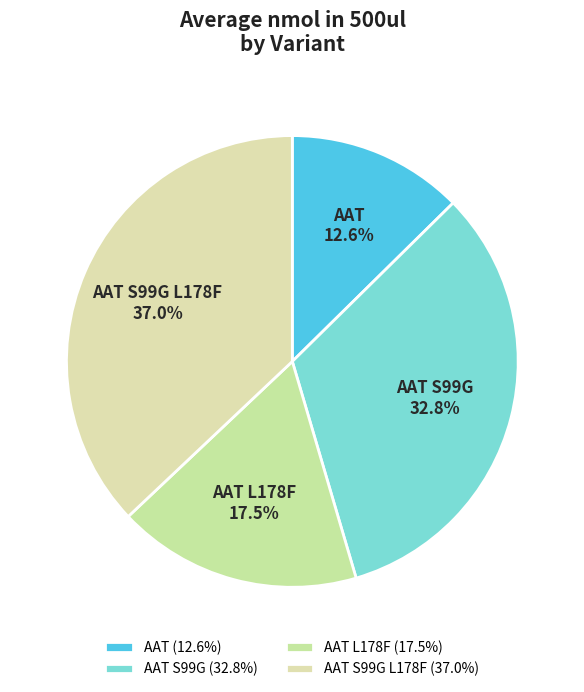

Does any single category account for the majority?

No